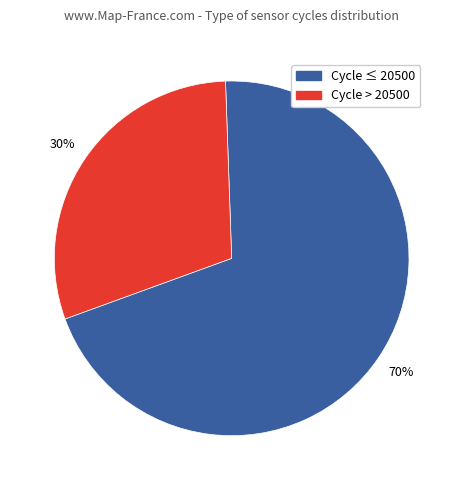

To the nearest percent, what is the average slice percentage?

50%